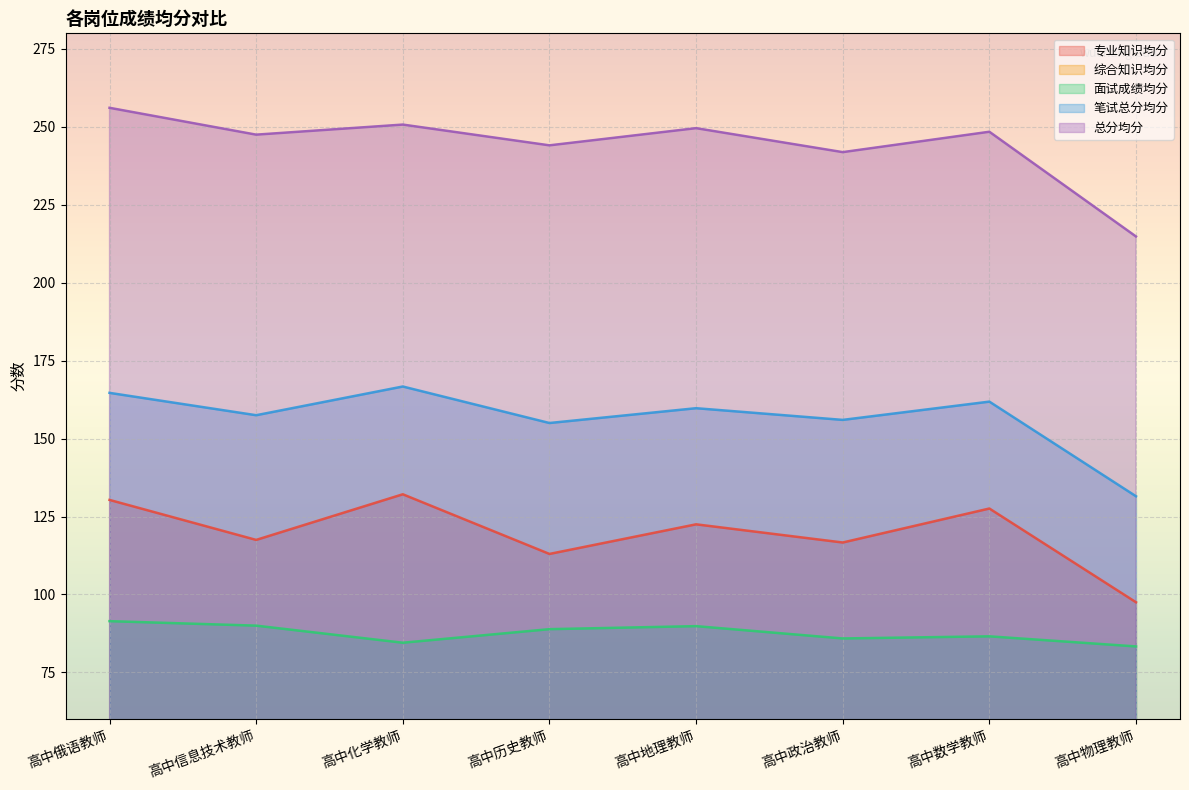

Rank the series by their maximum value, from lowest to highest.

综合知识均分, 面试成绩均分, 专业知识均分, 笔试总分均分, 总分均分